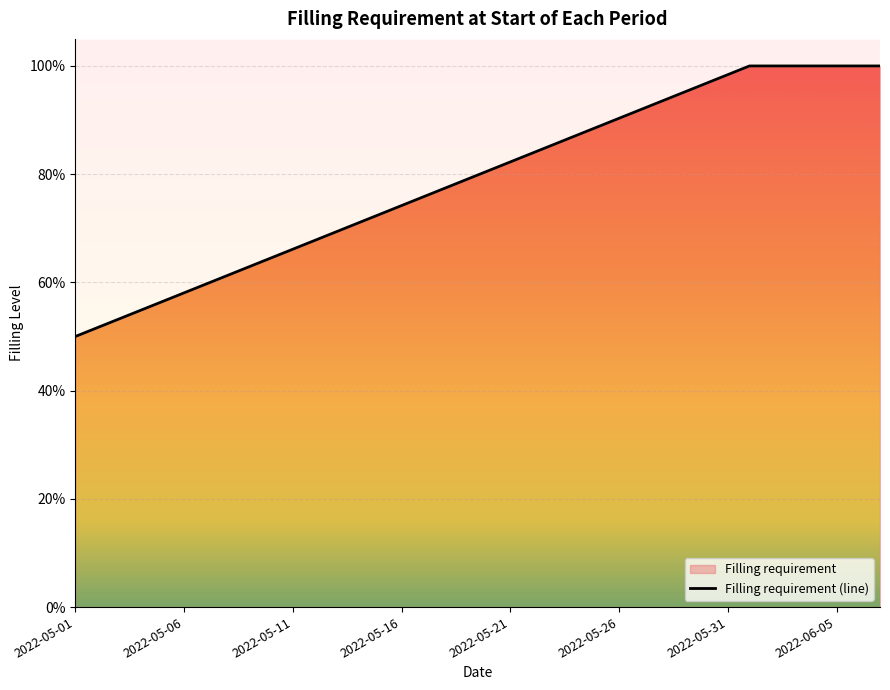

Reading right to left, transcribe all the data shown in this chart.

1.0	1.0	1.0	1.0	1.0	1.0	1.0	1.0	1.0	1.0	0.9	0.9	0.9	0.9	0.9	0.9	0.8	0.8	0.8	0.8	0.8	0.8	0.7	0.7	0.7	0.7	0.7	0.7	0.6	0.6	0.6	0.6	0.6	0.6	0.5	0.5	0.5	0.5